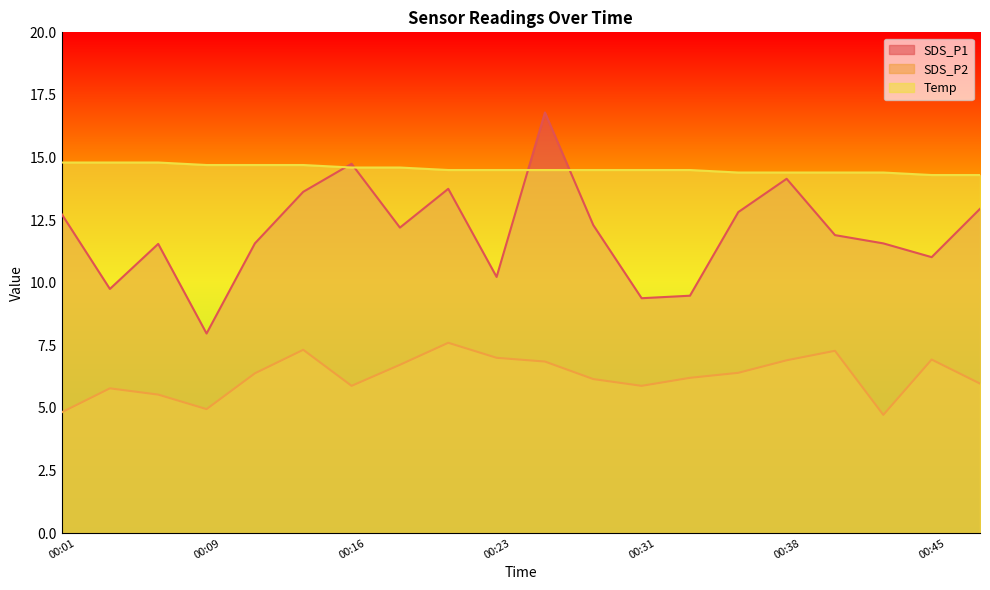

What is the minimum value shown in the chart?

4.7